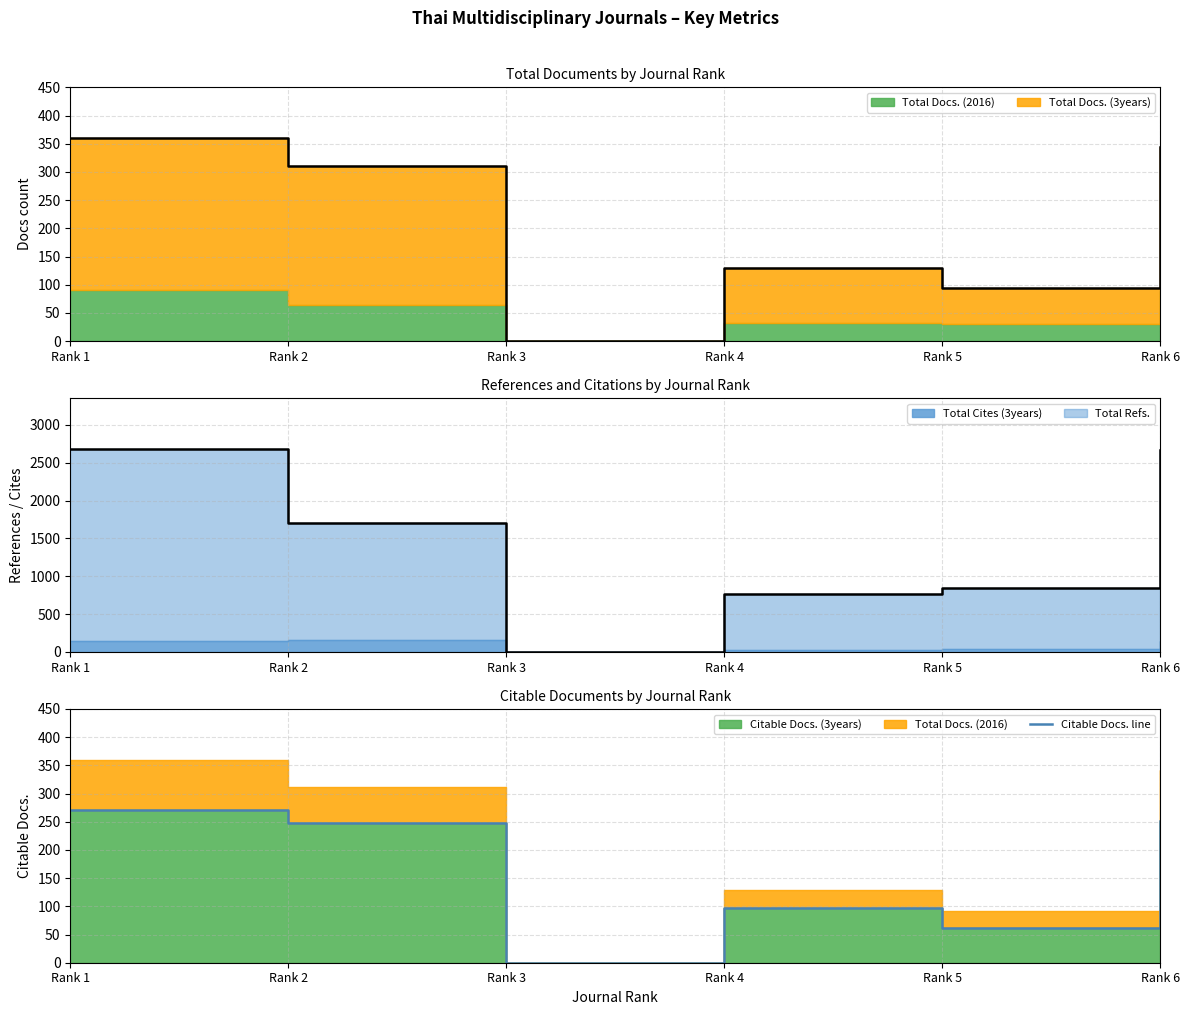

How many points are lower than both their immediate neighbors (excluding endpoints)?

2